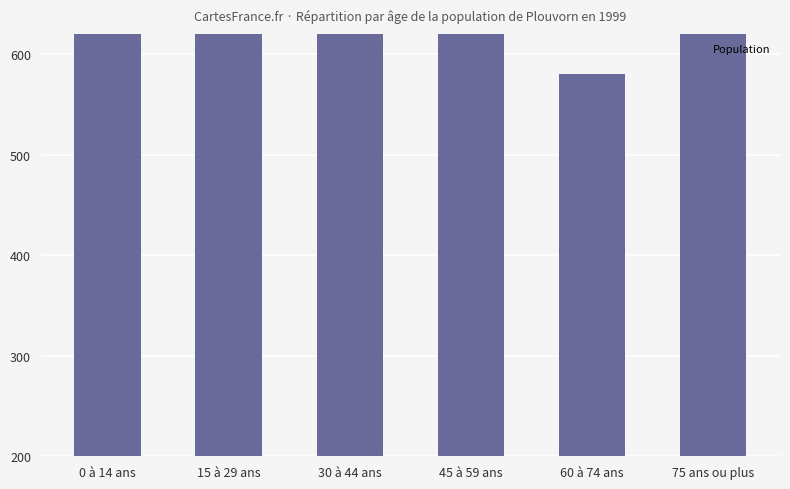

Reading left to right, transcribe all the data shown in this chart.

0 à 14 ans=655	15 à 29 ans=625	30 à 44 ans=760	45 à 59 ans=625	60 à 74 ans=580	75 ans ou plus=670